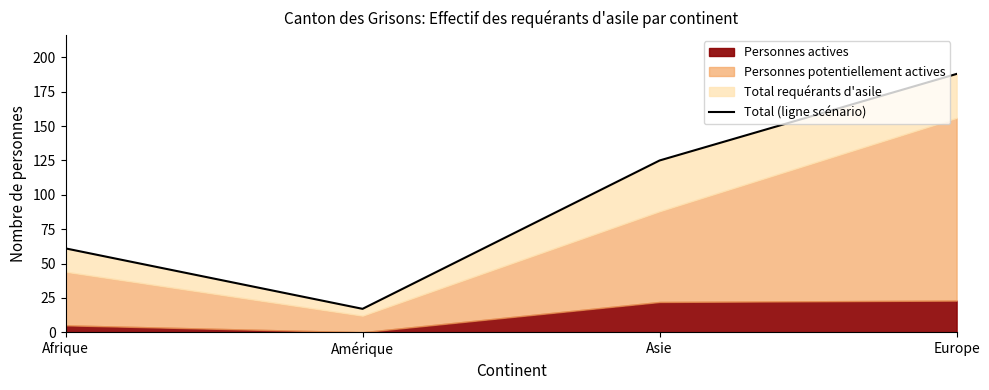

Is it true that the value at Amérique is 17?

True